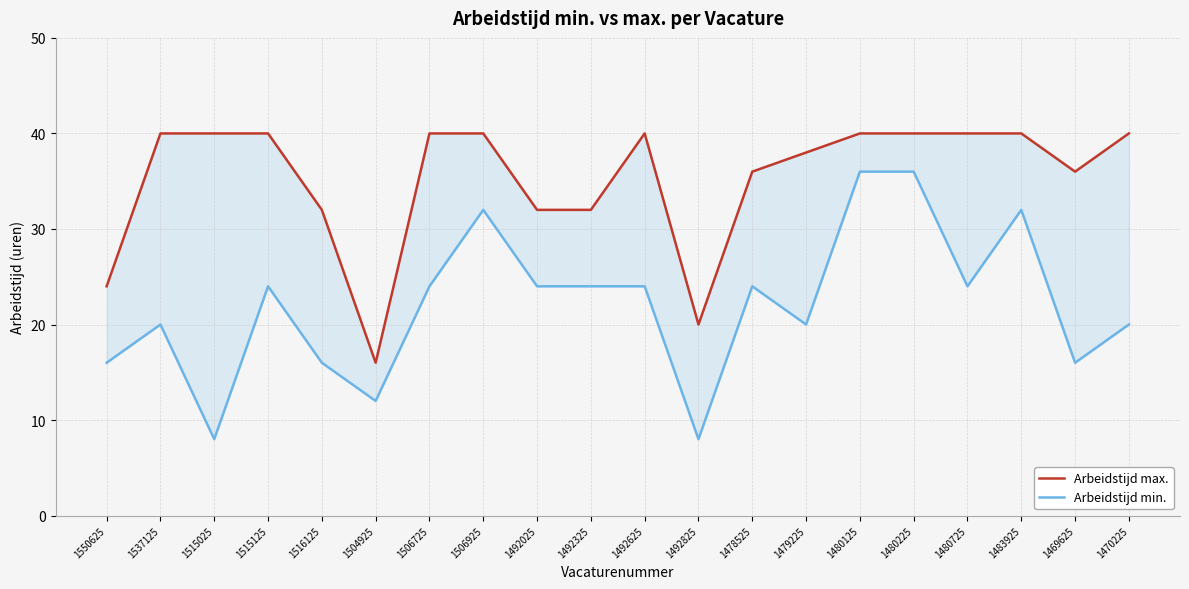

What is the total value across all series at 1537125?

60